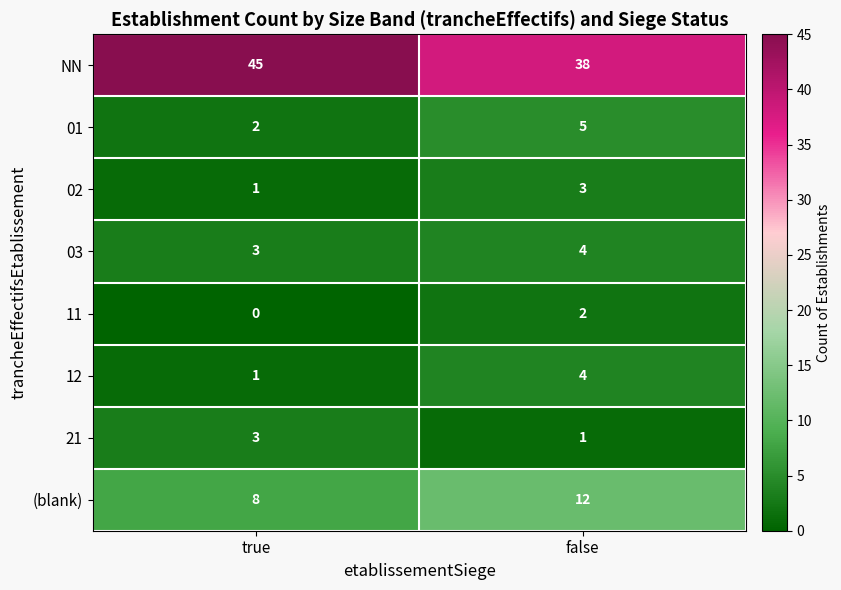

What is the difference between the highest and lowest values at false?

37